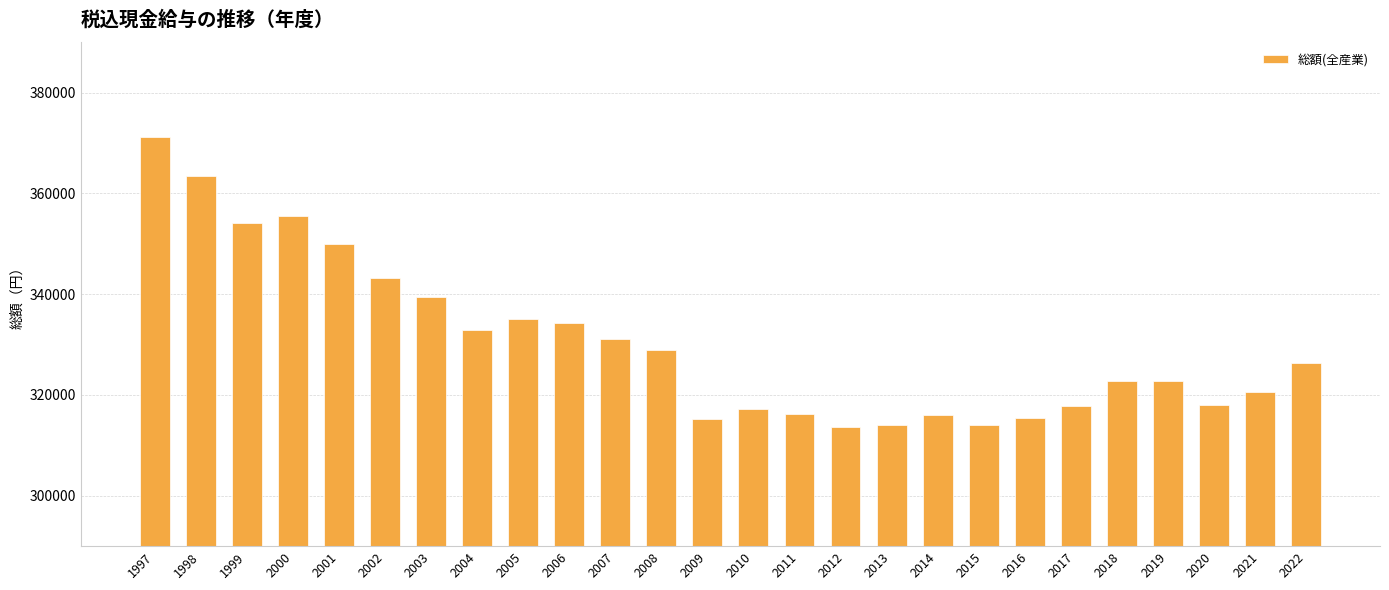

Are the bars grouped side by side (vs. stacked)?

No